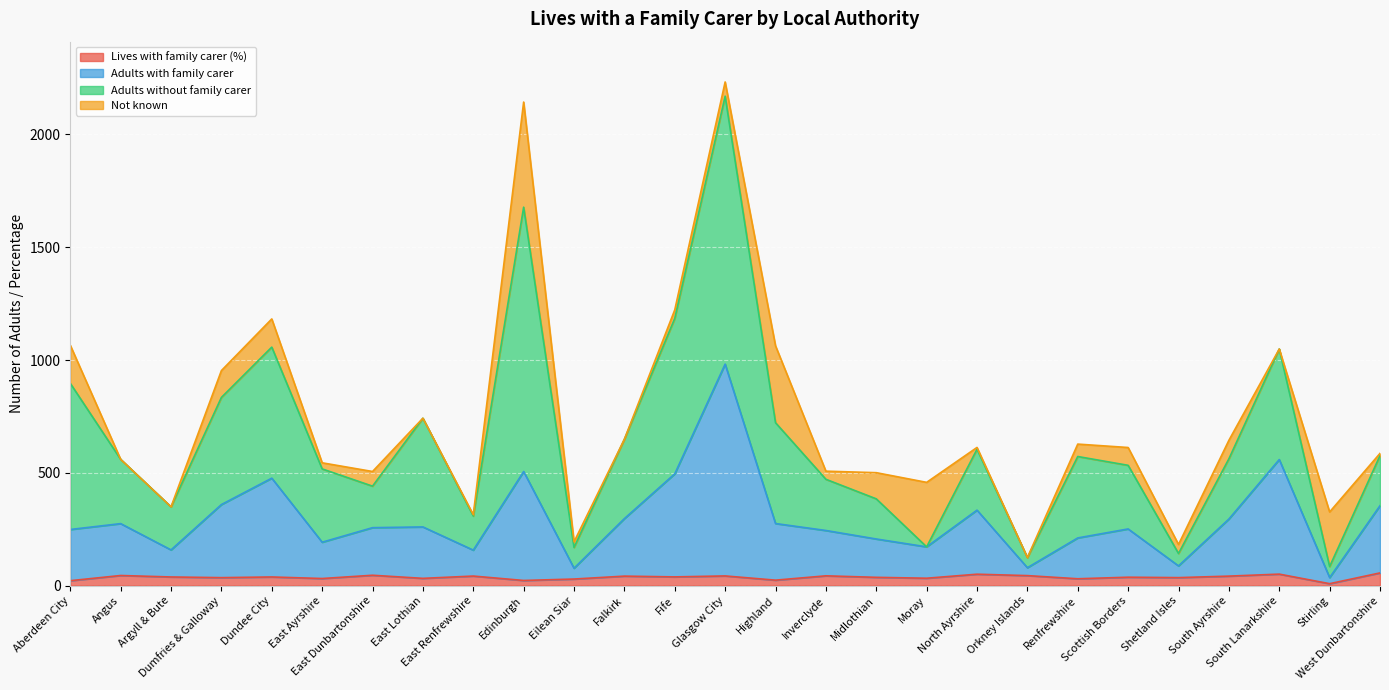

What is the value of the Lives with family carer (%) point at the 26th from the left?

8.5